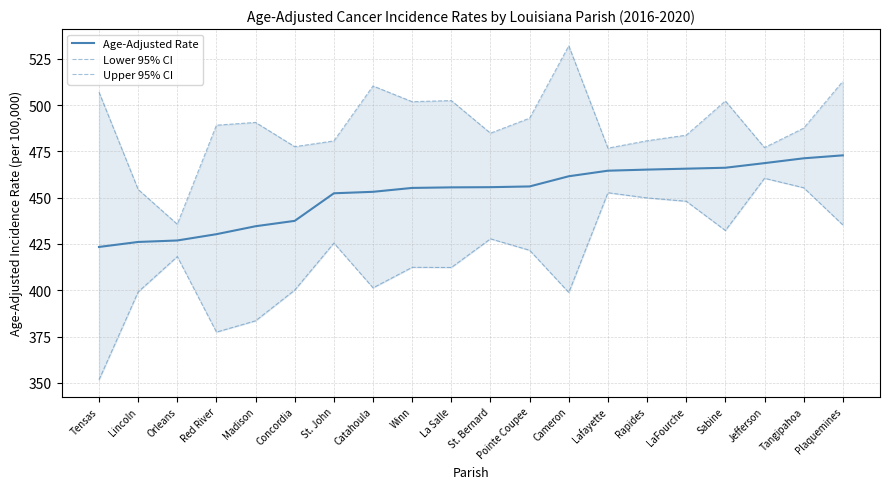

What is the difference between the maximum and second lowest values in the Lower 95% CI series?

83.1